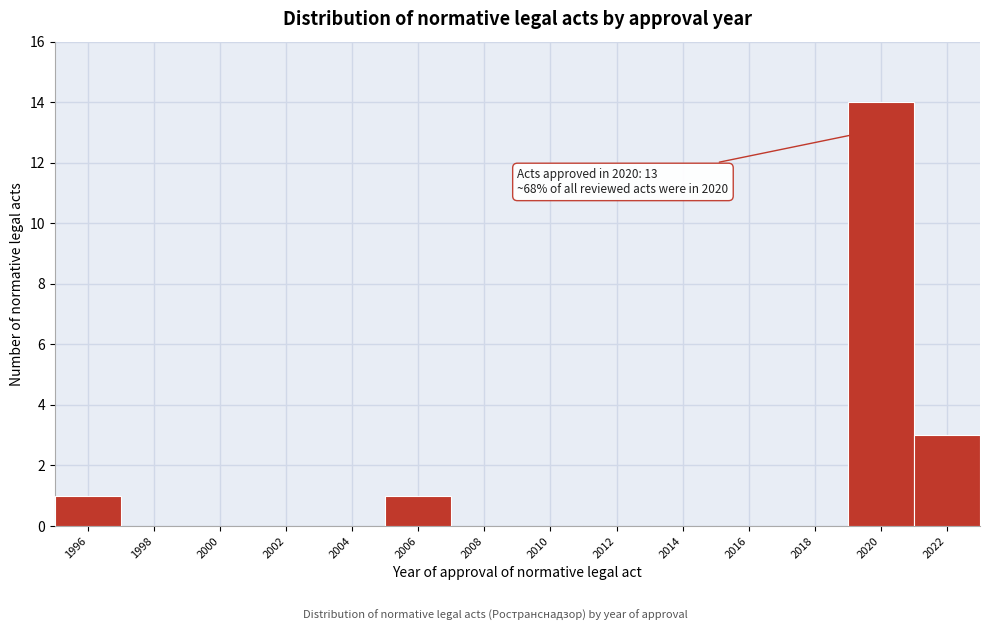

Reading left to right, transcribe all the data shown in this chart.

1996=1	1998=0	2000=0	2002=0	2004=0	2006=1	2008=0	2010=0	2012=0	2014=0	2016=0	2018=0	2020=14	2022=3